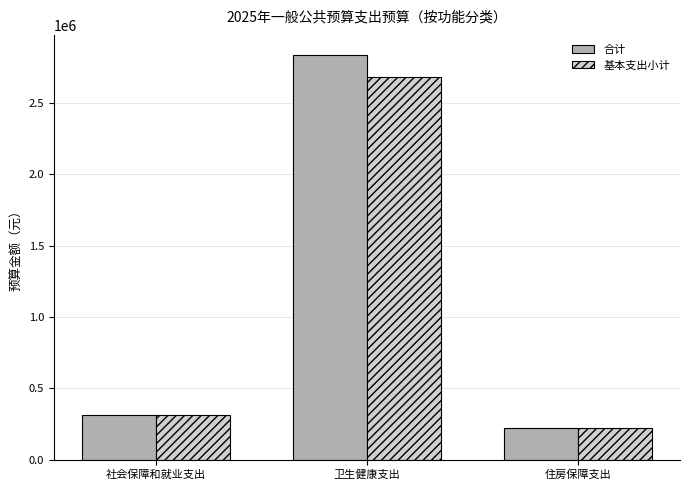

List the series in order of their peak value, highest first.

合计, 基本支出小计